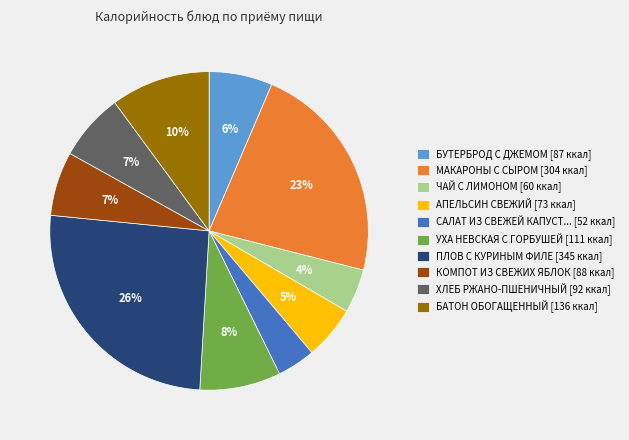

Is there any slice that represents more than half of the pie?

No